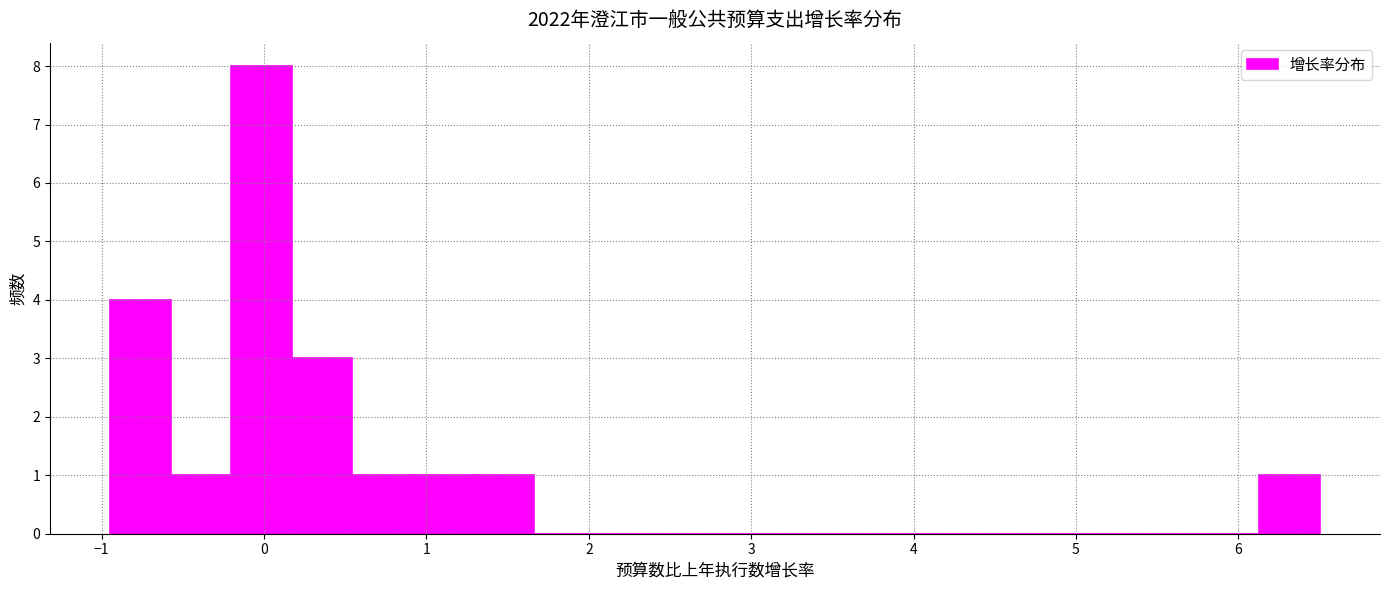

Read against the x-axis, roughly where is the centre of the tallest bar?

0.0